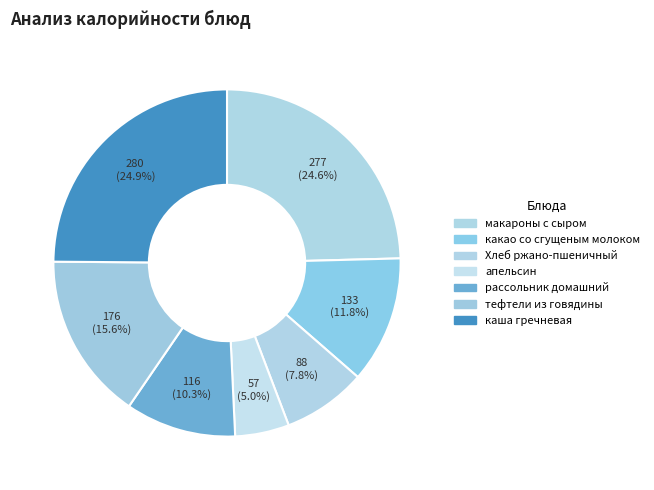

Is макароны с сыром the majority of the pie?

No